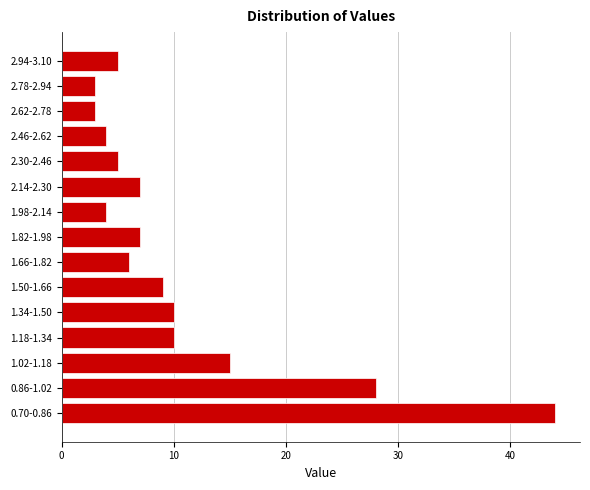

Reading bottom to top, what are all the values shown in this chart?

0.70-0.86=44	0.86-1.02=28	1.02-1.18=15	1.18-1.34=10	1.34-1.50=10	1.50-1.66=9	1.66-1.82=6	1.82-1.98=7	1.98-2.14=4	2.14-2.30=7	2.30-2.46=5	2.46-2.62=4	2.62-2.78=3	2.78-2.94=3	2.94-3.10=5